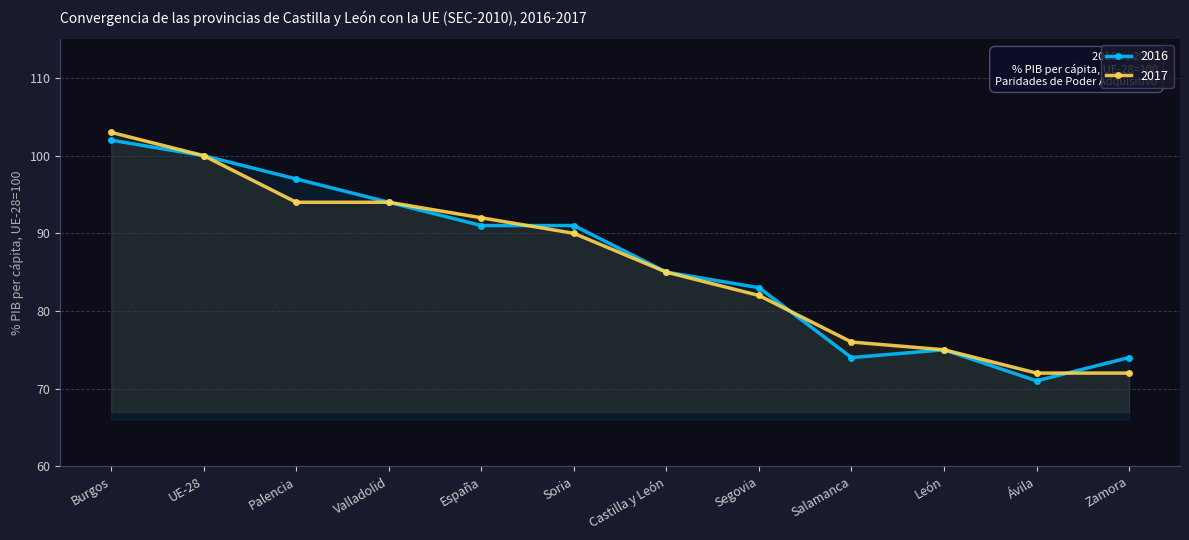

Where does the 2016 series first go above 91?

Burgos